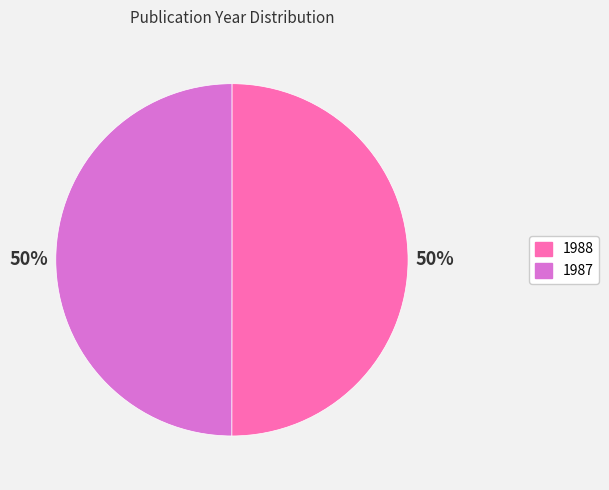

The 1987 slice represents 60% of the pie. True or false?

False